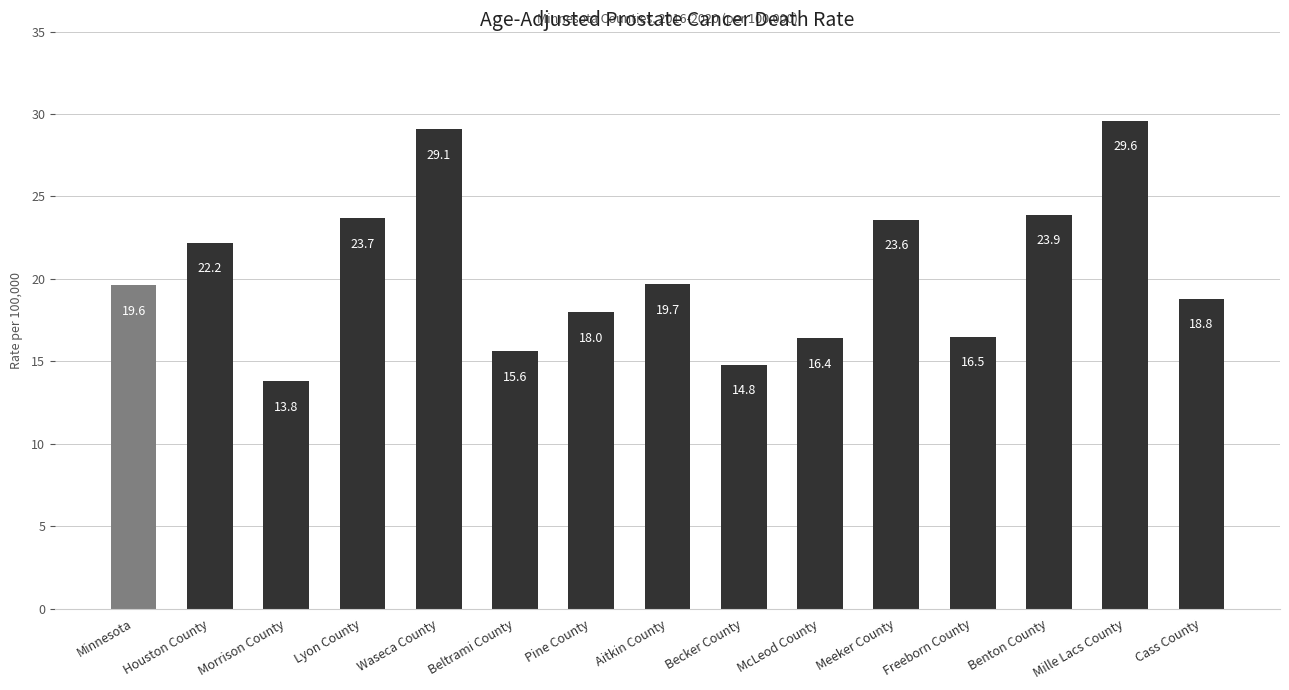

Reading right to left, what are all the values shown in this chart?

18.8	29.6	23.9	16.5	23.6	16.4	14.8	19.7	18.0	15.6	29.1	23.7	13.8	22.2	19.6